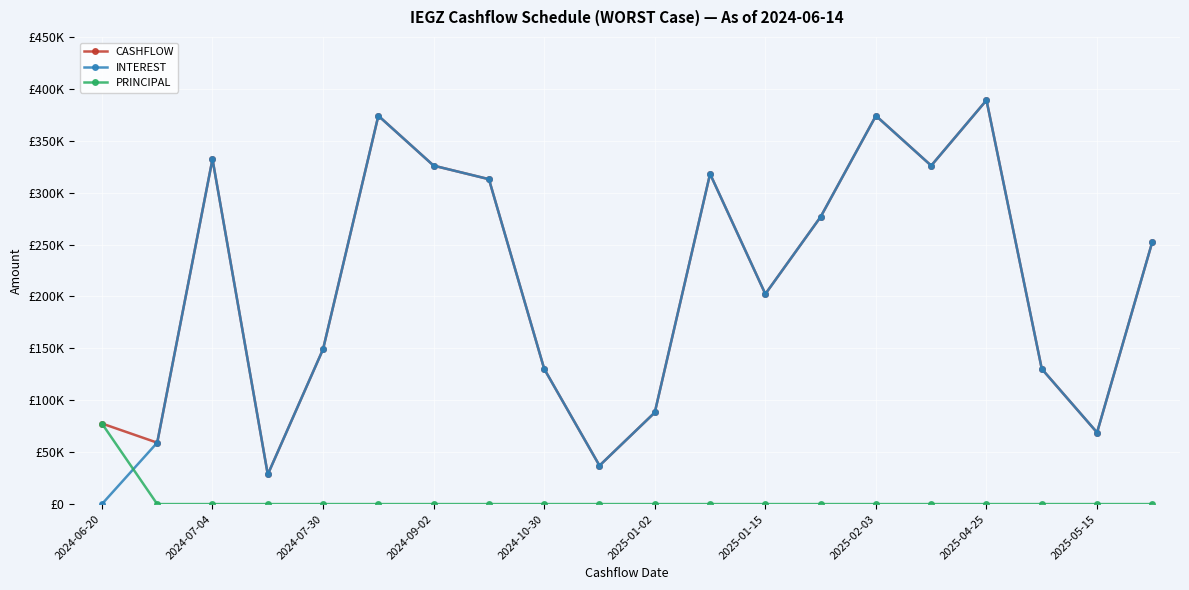

What are all the series names shown in the legend?

CASHFLOW, INTEREST, PRINCIPAL